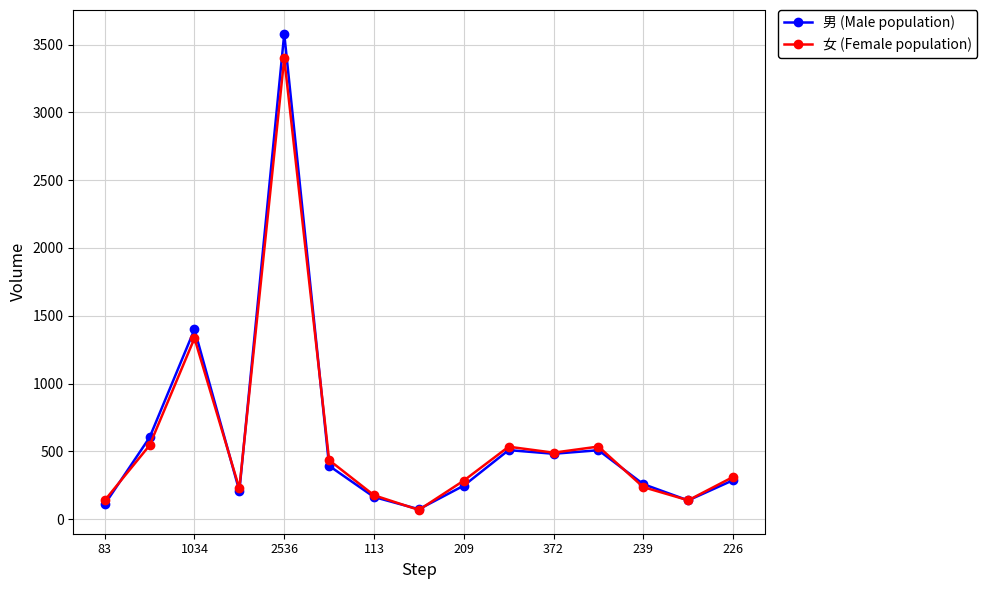

What is the greatest value displayed?

3579